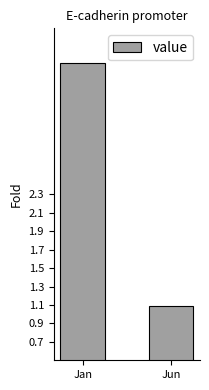

Reading left to right, what are all the values shown in this chart?

3.7	1.1